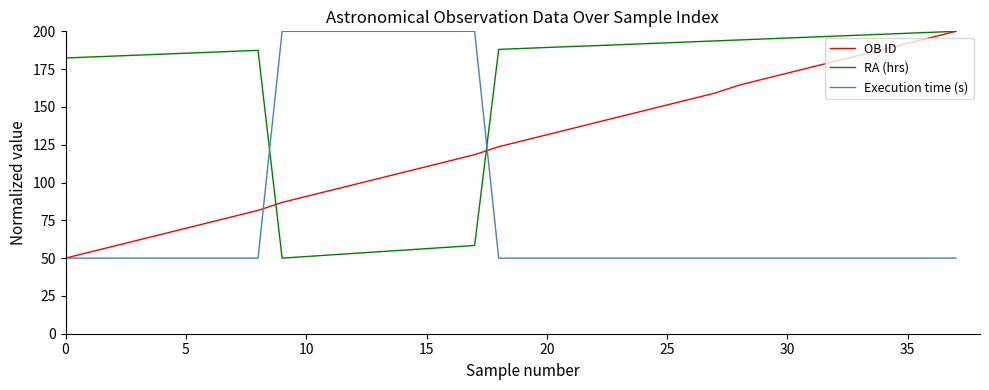

List the series in order of their overall mean, lowest first.

Execution time (s), OB ID, RA (hrs)